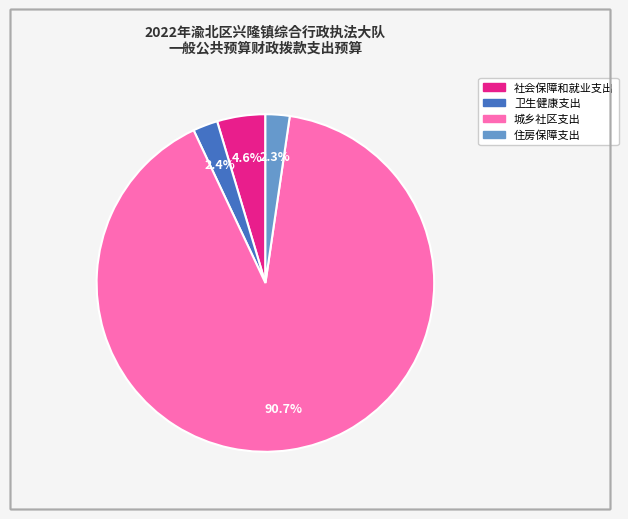

How many slices are in this pie chart?

4